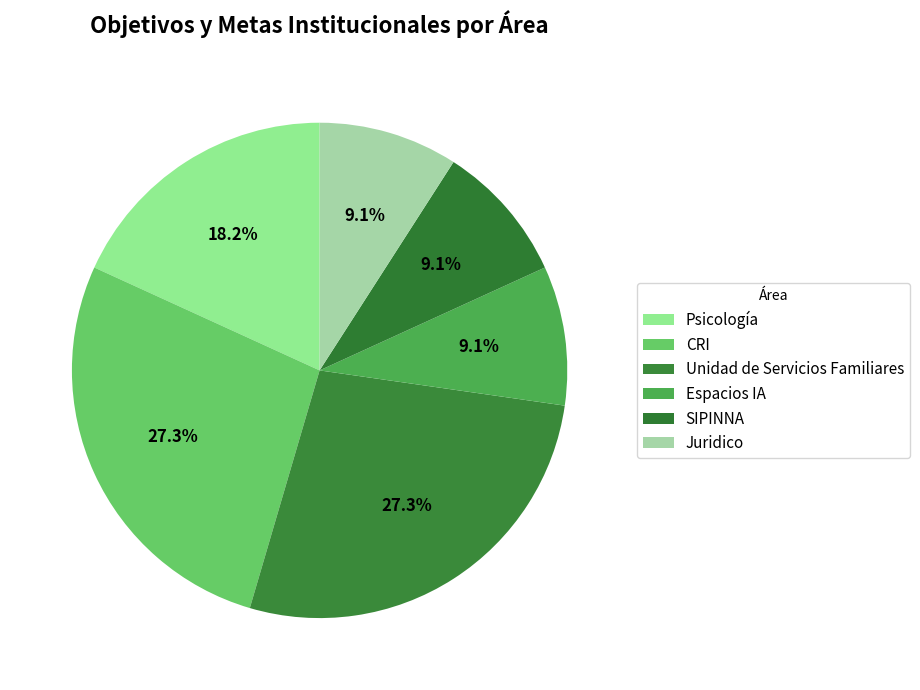

How many segments does this pie chart have?

6